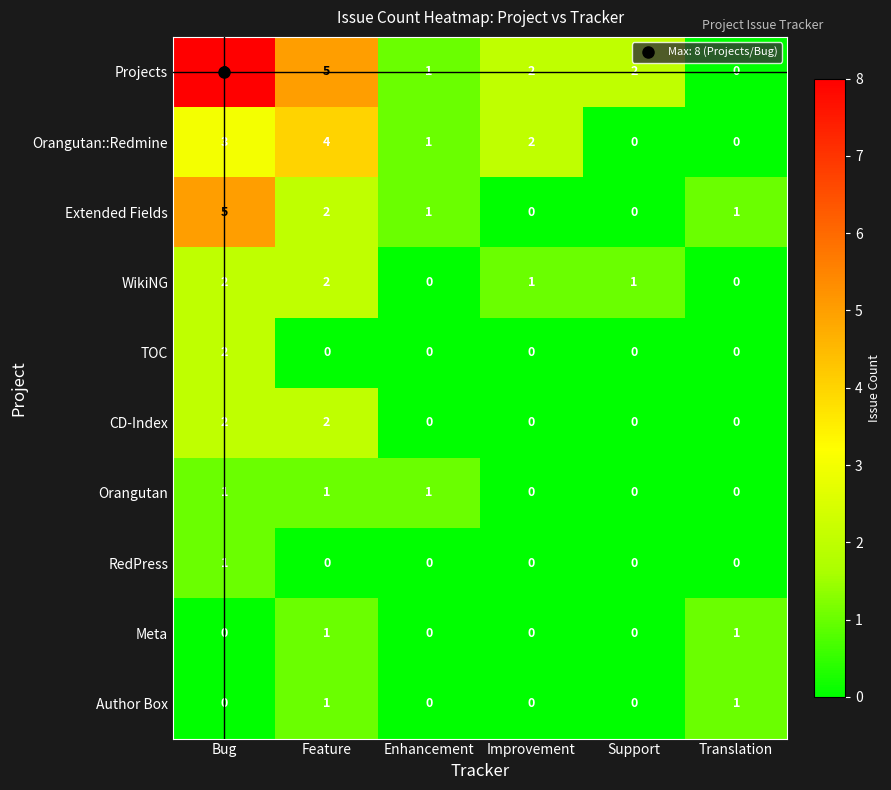

What is the sum of the Projects values at Improvement and Feature?

7